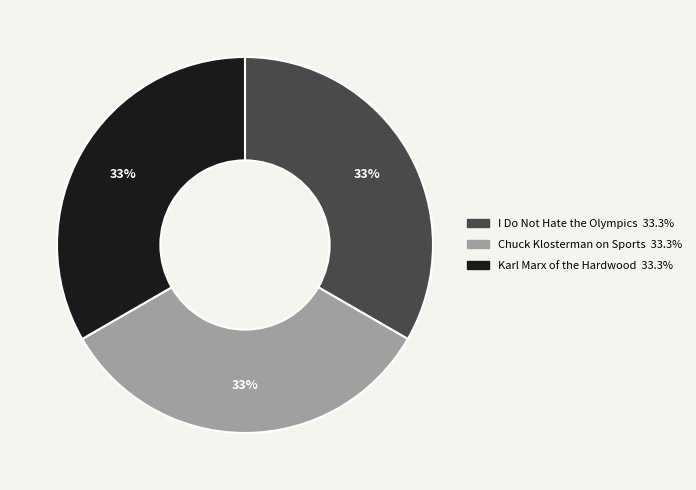

To the nearest percent, what portion does Chuck Klosterman on Sports represent?

33%